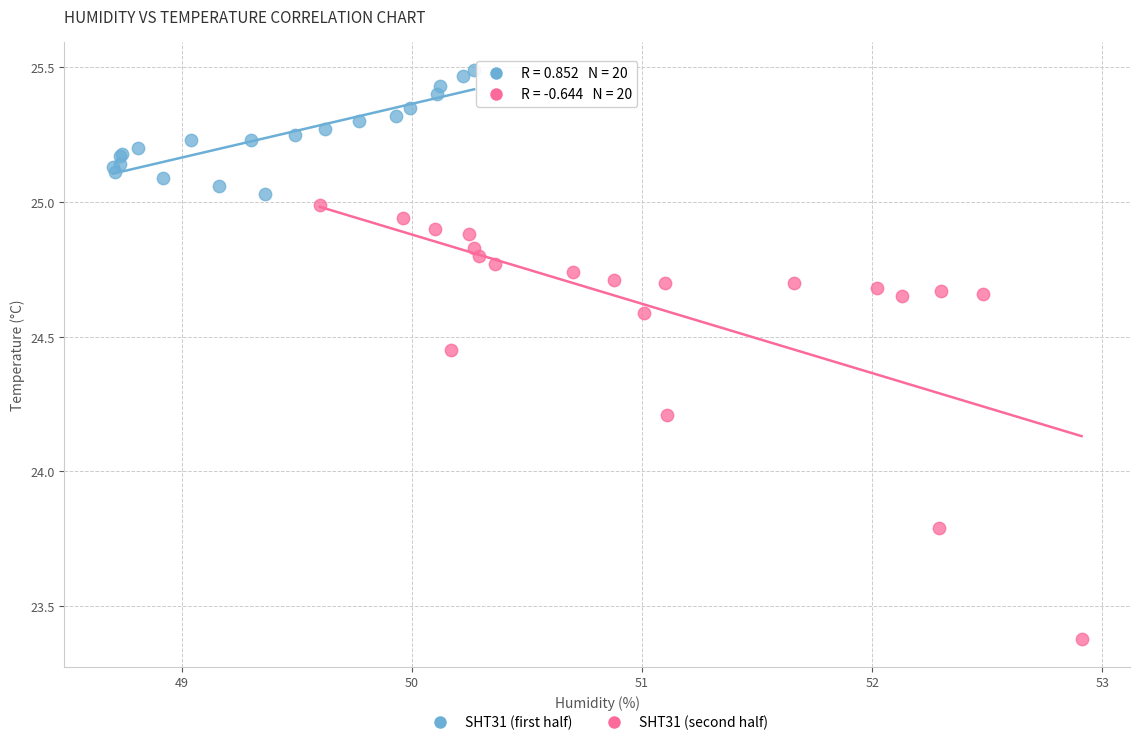

Which series reaches the maximum Y coordinate?

SHT31 (first half)